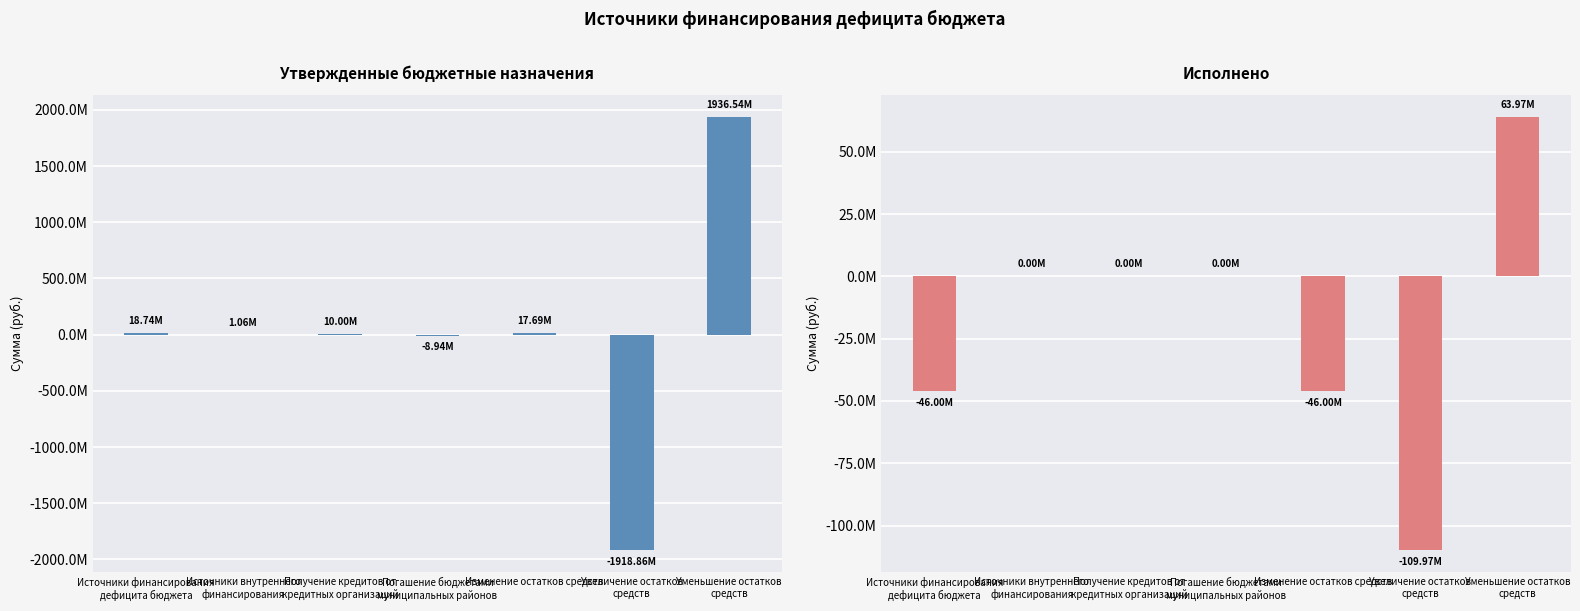

How many positive values does the Утвержденные бюджетные назначения series have?

5